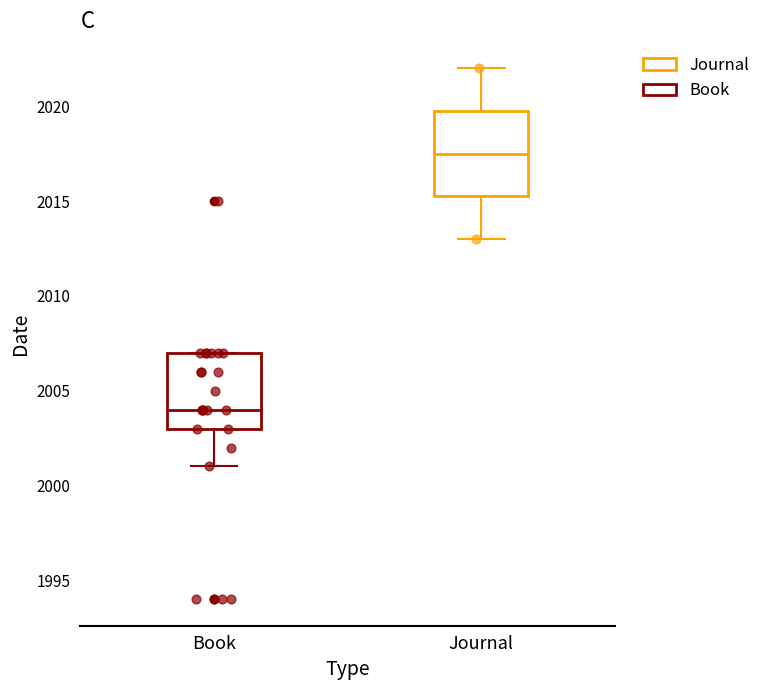

Reading left to right, transcribe this box plot: for each box, give where its median line is, the range the box spans, and where its two whiskers end, as read against the y-axis. The values are not printed on the chart, so give them approximately, as read against the axis.

Book: median 2004.0, box 2003.0 to 2007.0, whiskers 2001.0 to 2007.0
Journal: median 2017.5, box 2015.5 to 2020.0, whiskers 2013.0 to 2022.0